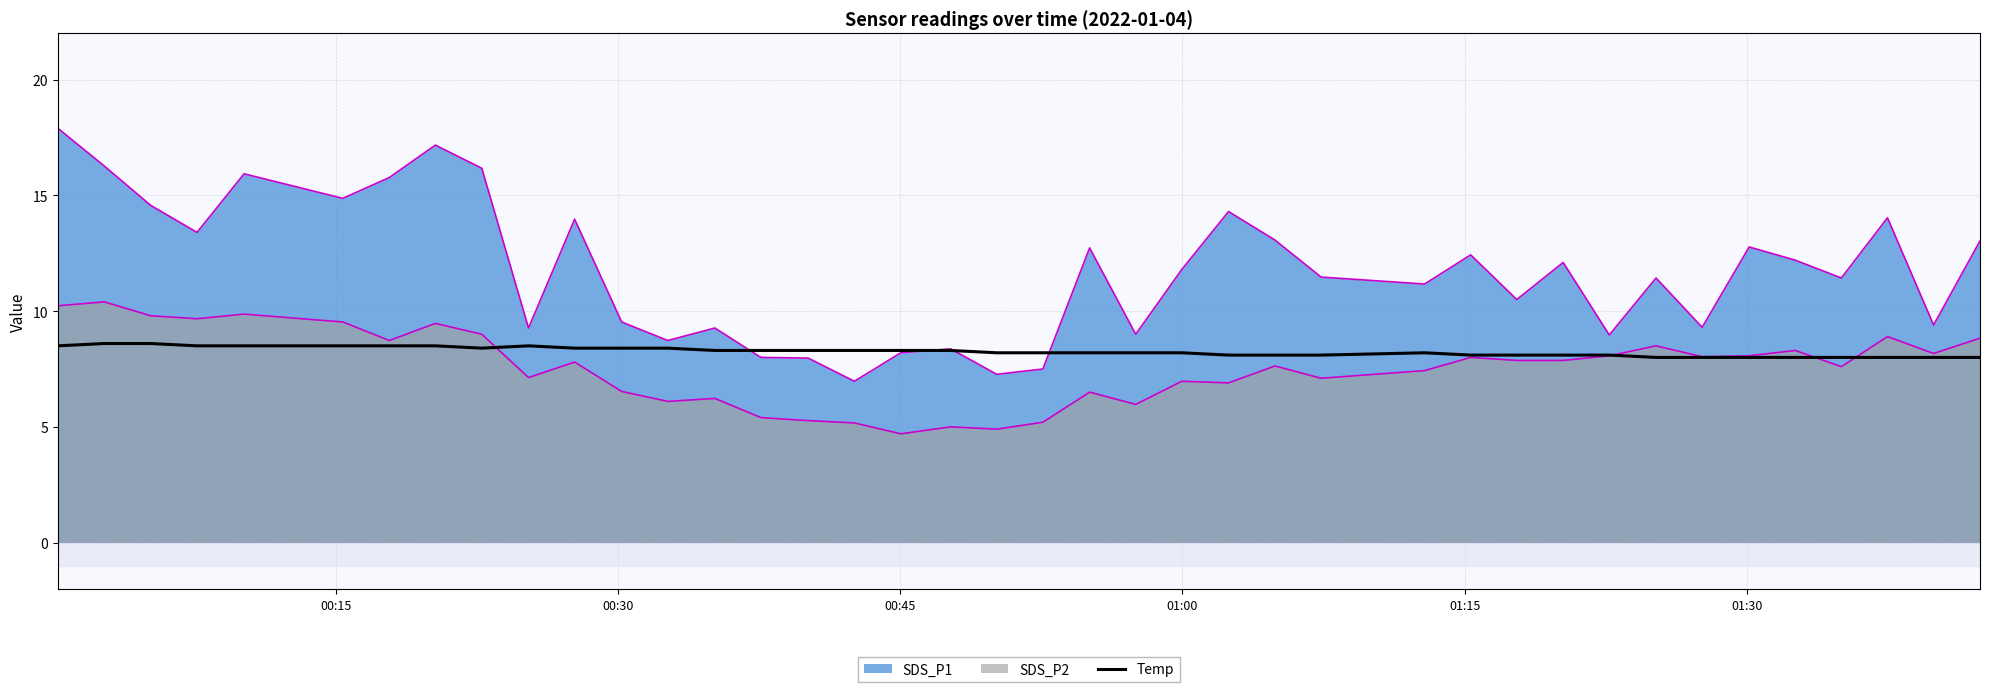

Does the chart display data point markers on the line(s)?

No